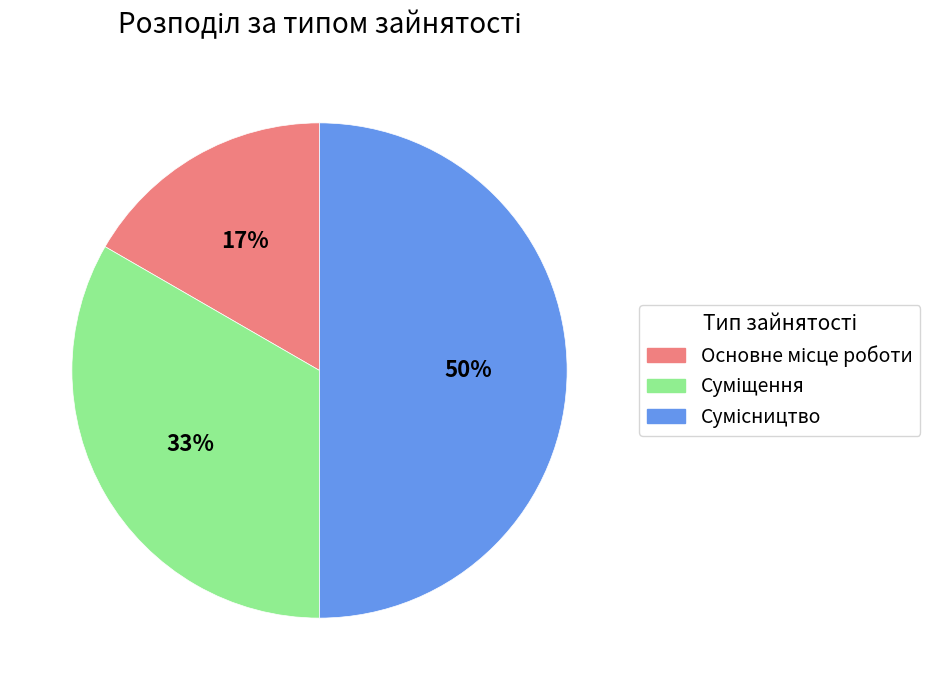

To the nearest percent, what is the difference between the largest and smallest slice percentages?

33%